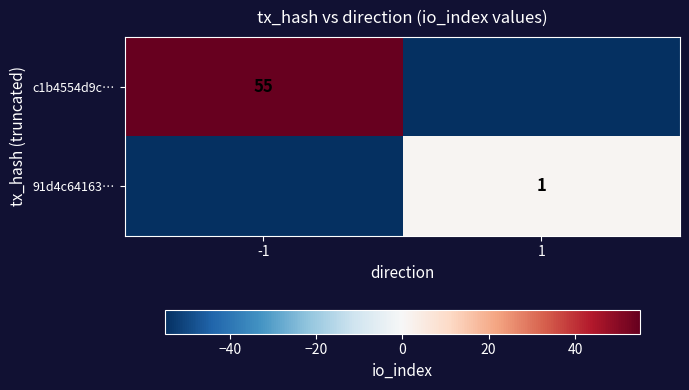

The value of 91d4c64163… at 1 is 1. True or false?

True